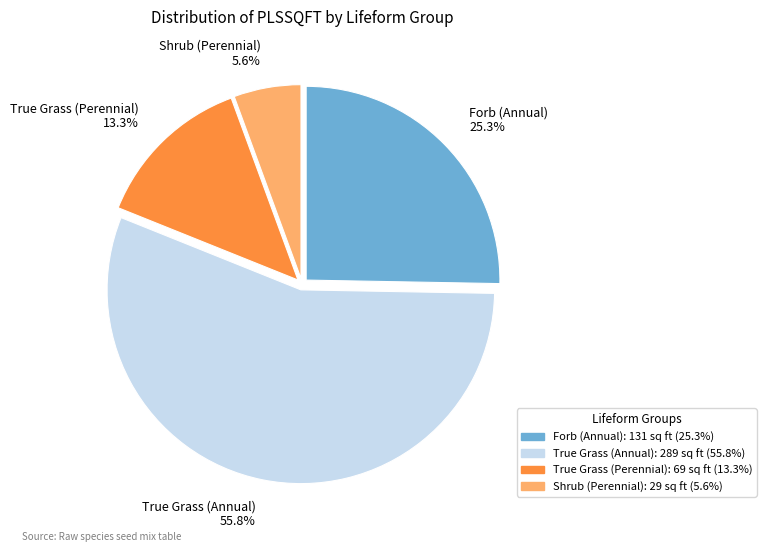

Between True Grass (Annual) 55.8% and True Grass (Perennial) 13.3%, which is larger?

True Grass (Annual) 55.8%